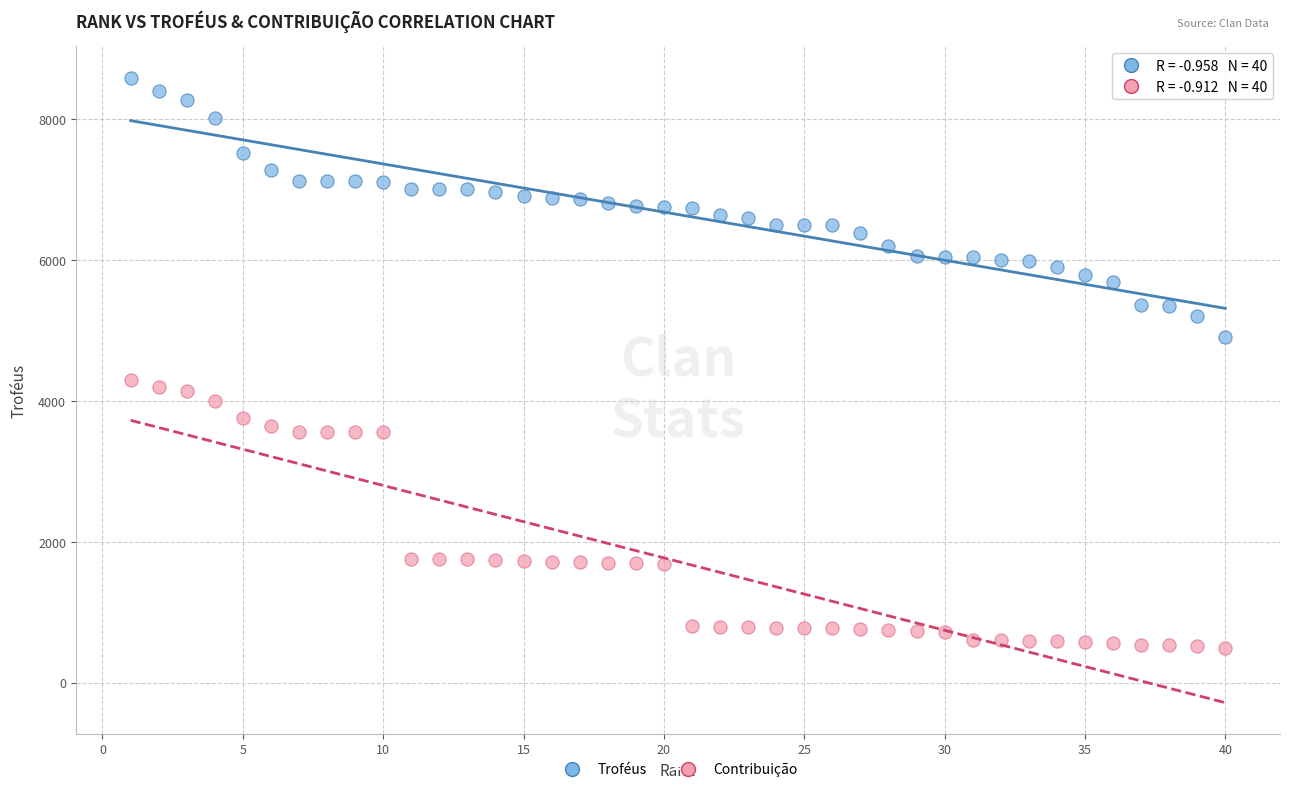

Which series contains the lowest Y value?

Contribuição